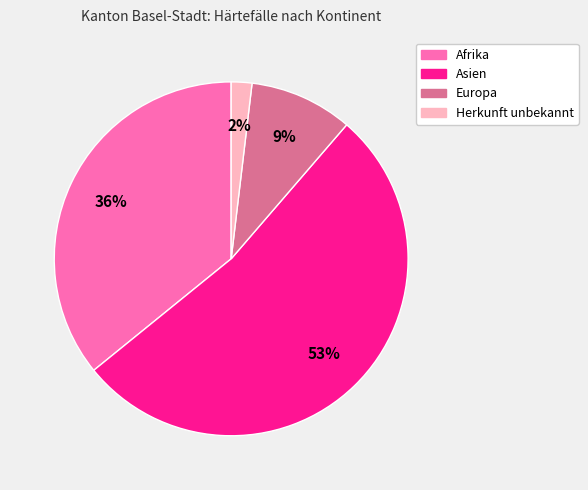

Combined, do Herkunft unbekannt and Afrika account for over 50%?

No